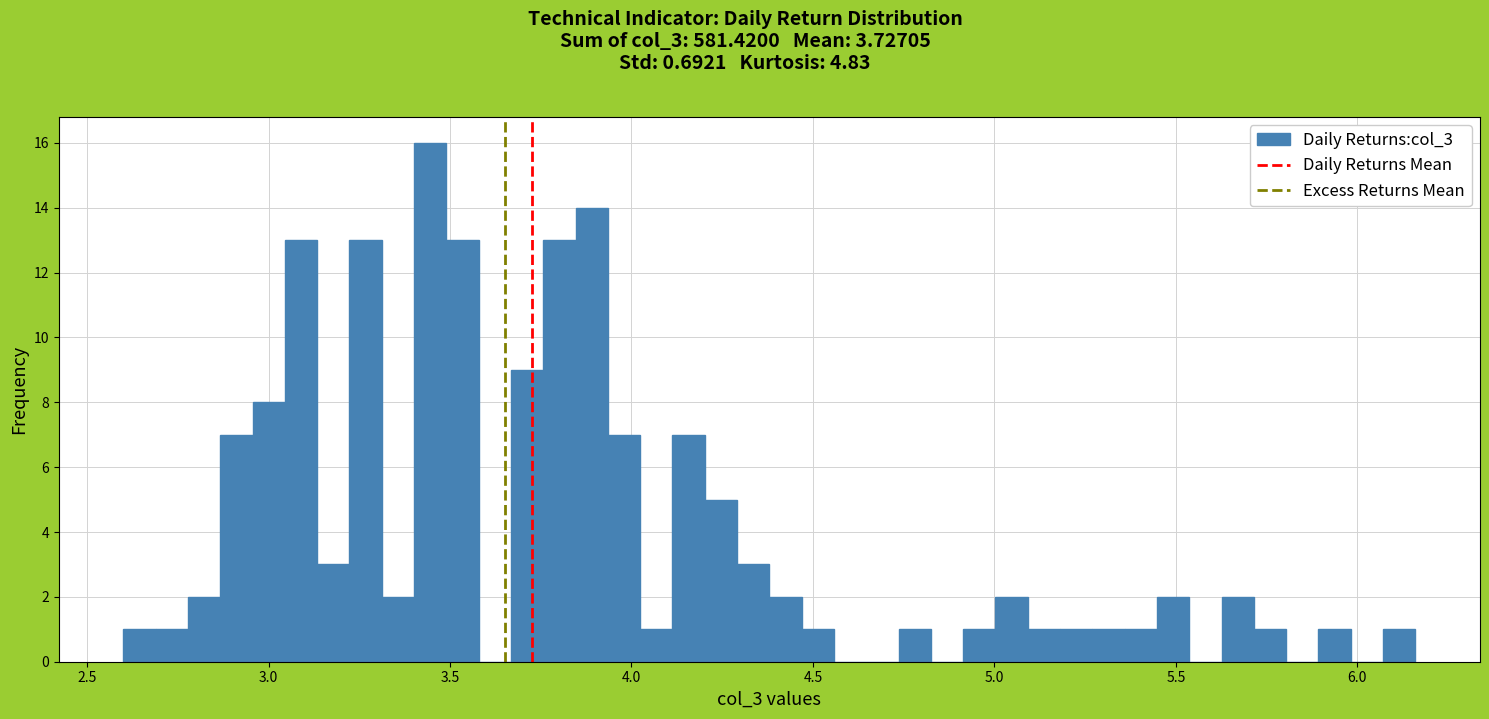

Around what value on the x-axis is the tallest bar? Give the approximate position of its centre, as read against the axis.

3.45